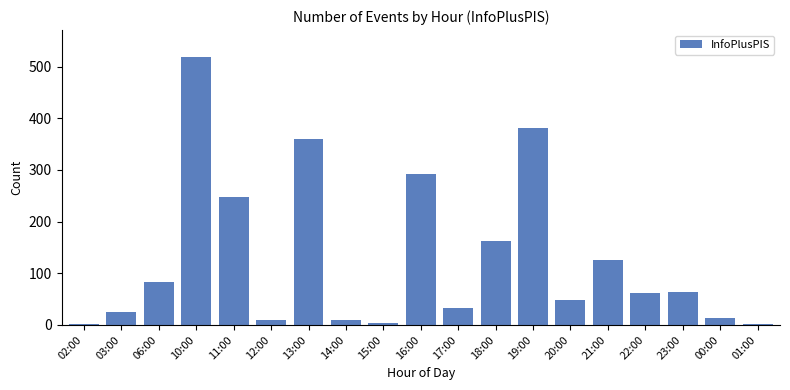

What is the change in value from 19:00 to 21:00?

-256